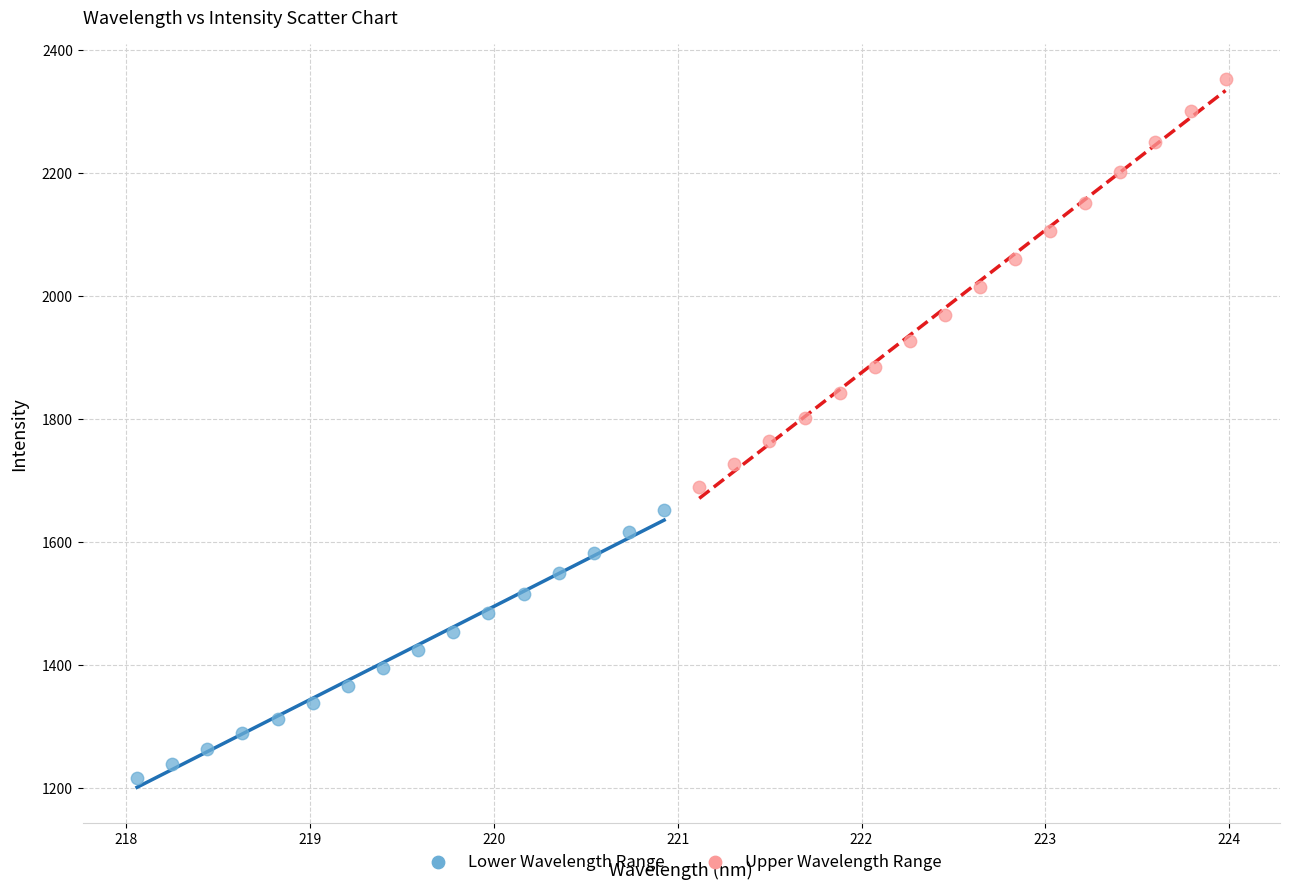

Which series contains the lowest Y value?

Lower Wavelength Range